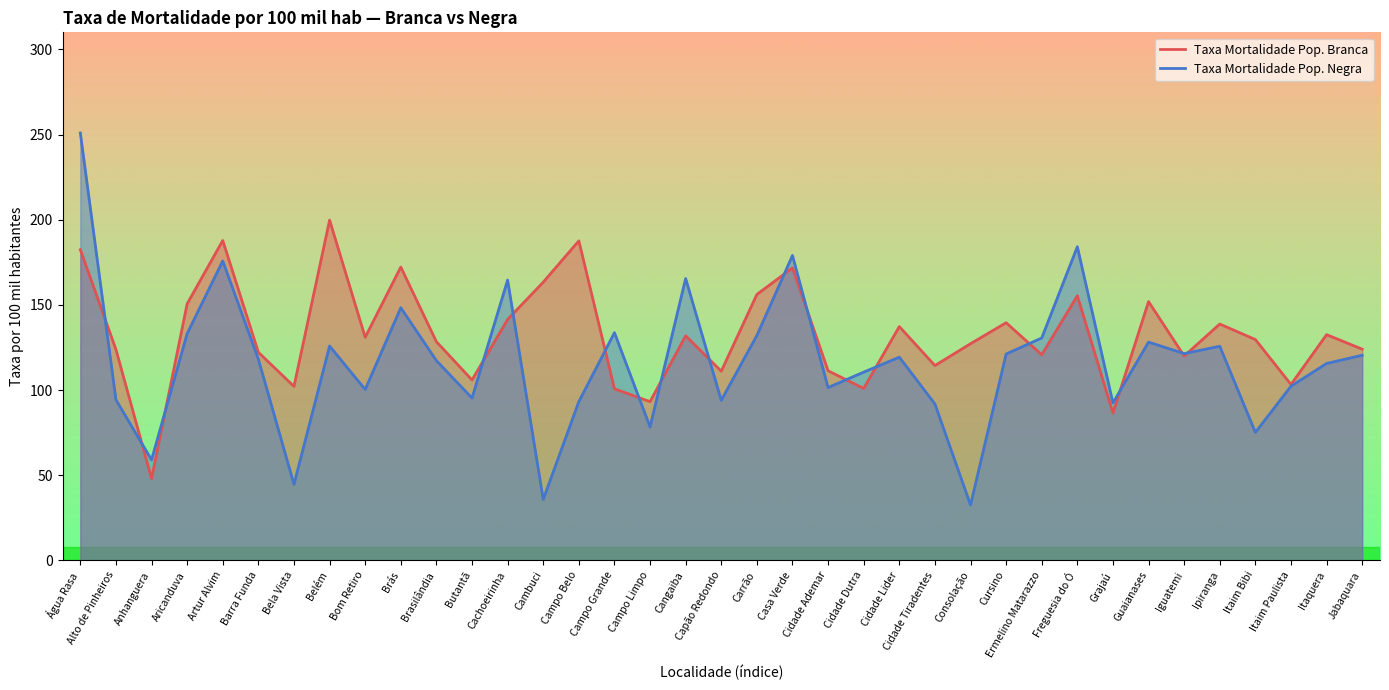

In Taxa Mortalidade Pop. Negra, how many points are lower than both neighbors (excluding endpoints)?

12